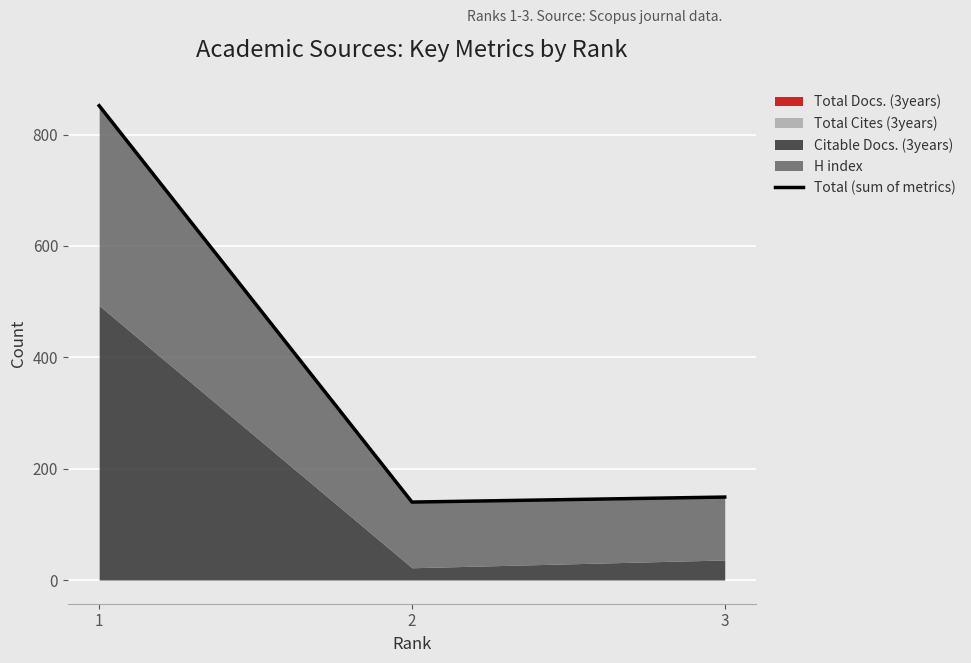

What is the value of the 3rd point from the left?

149